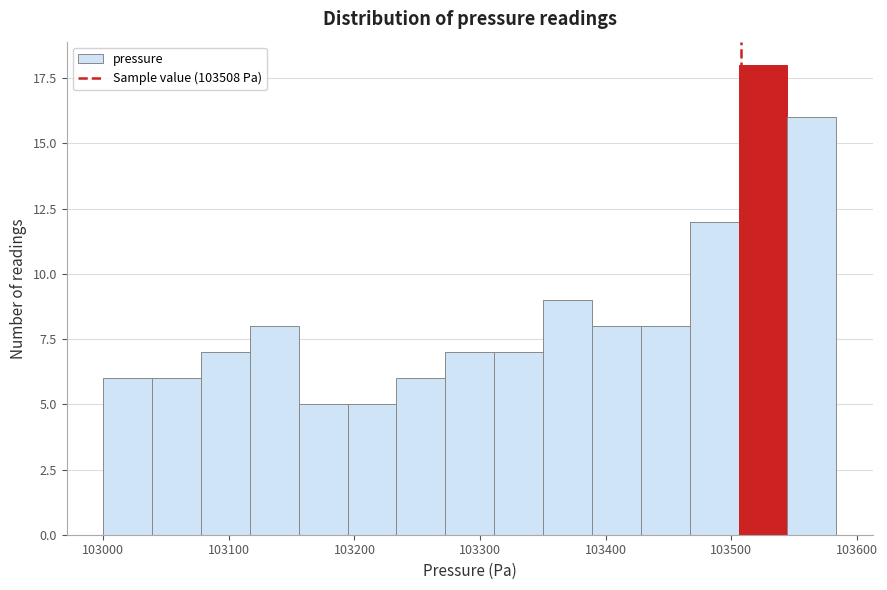

Around what value on the x-axis is the tallest bar? Give the approximate position of its centre, as read against the axis.

103530